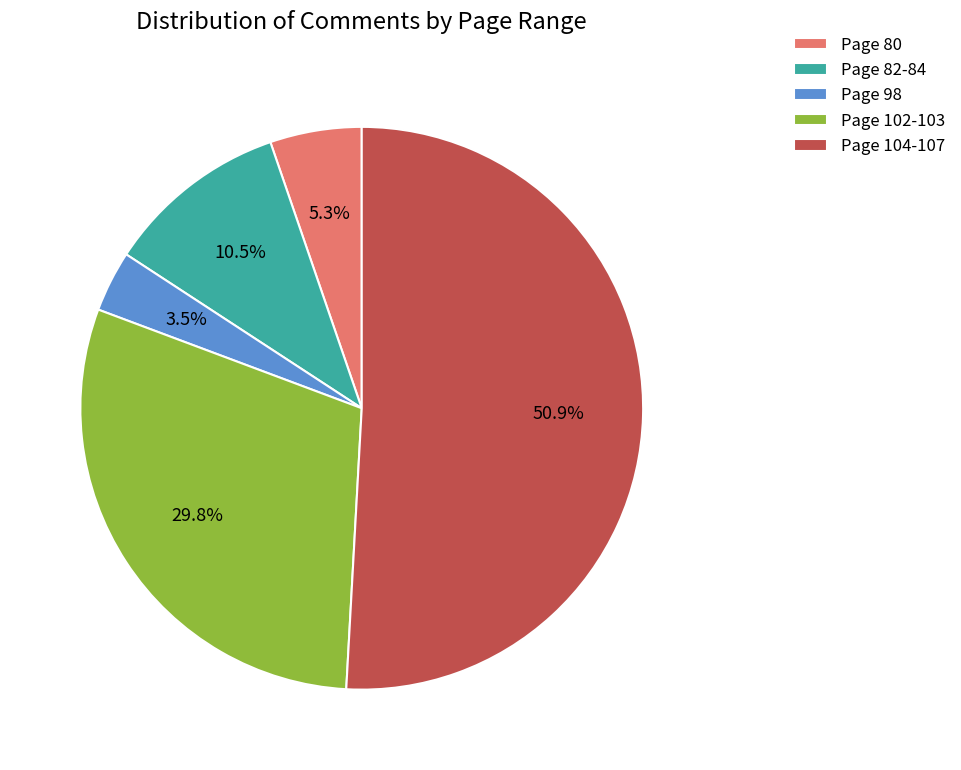

What is the majority slice?

Page 104-107